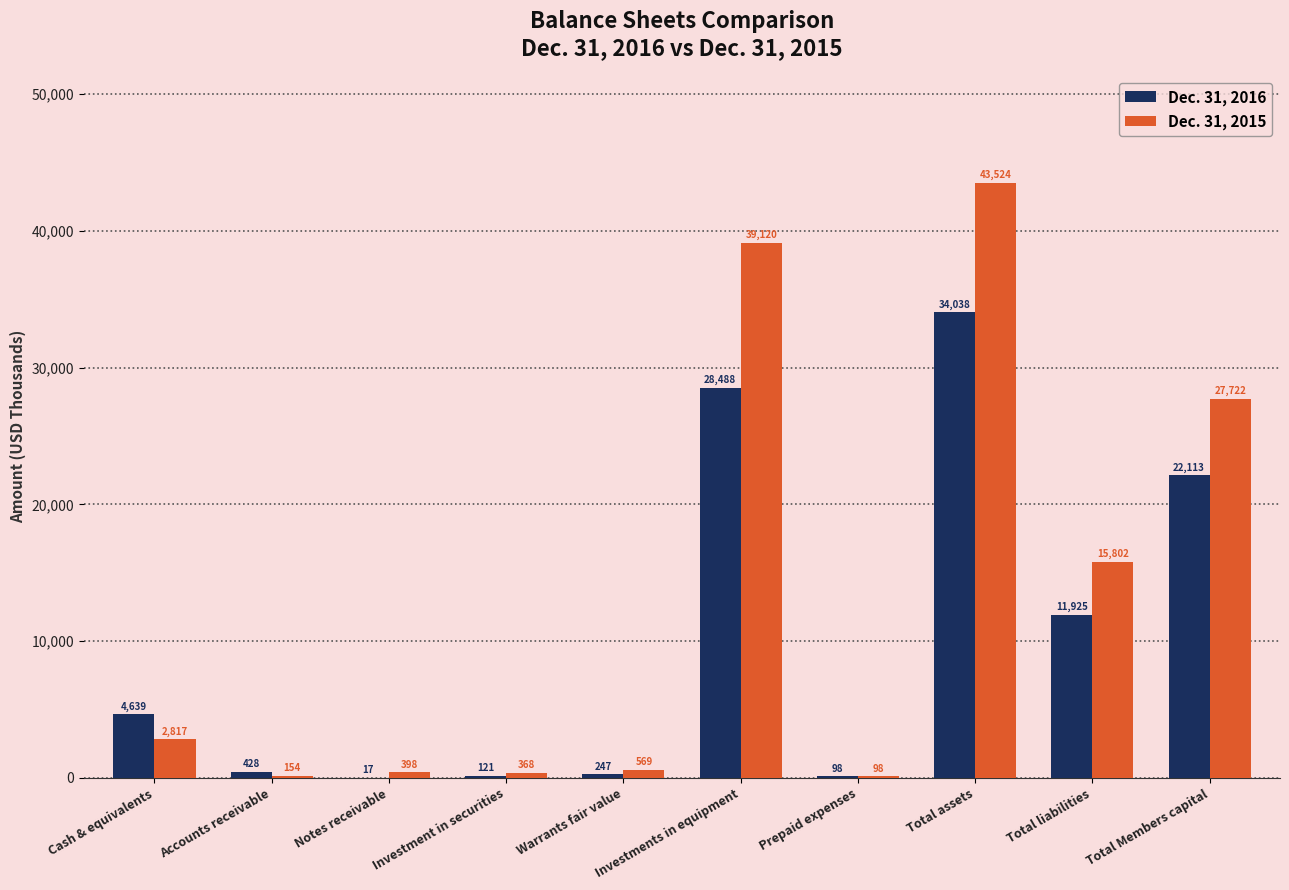

How many series are shown in this chart?

2